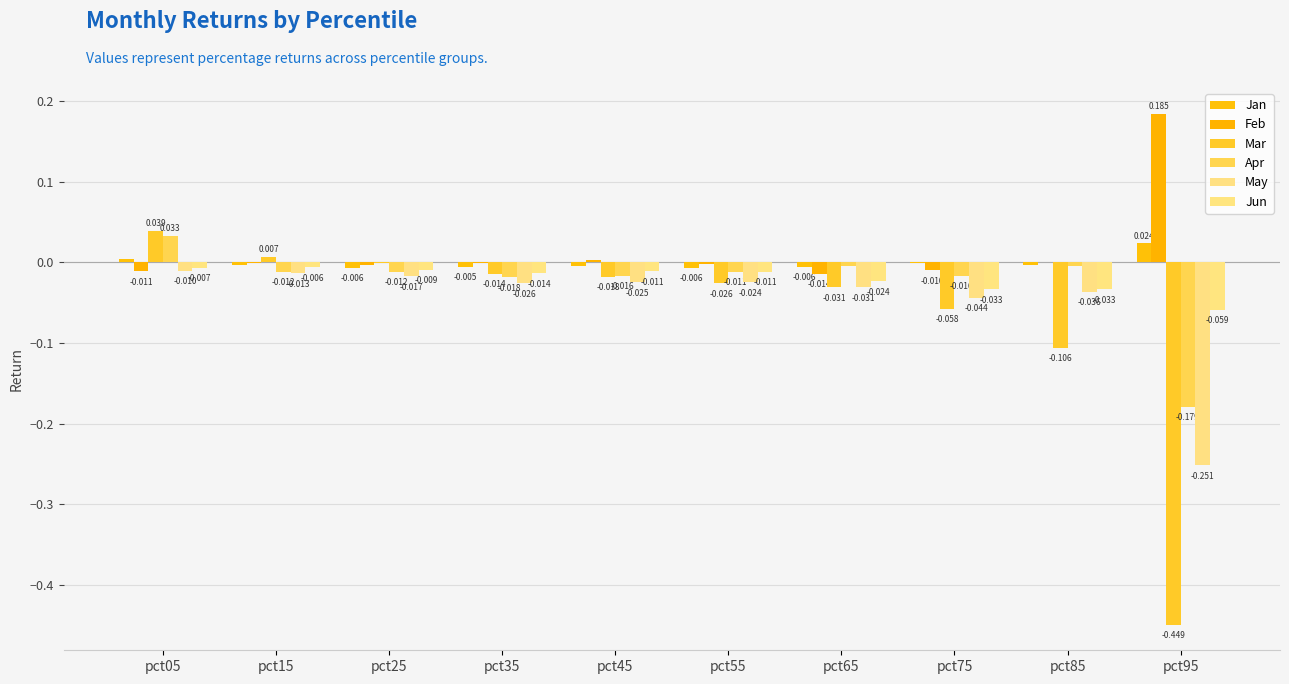

Which has a higher value, pct75 or pct15?

pct75